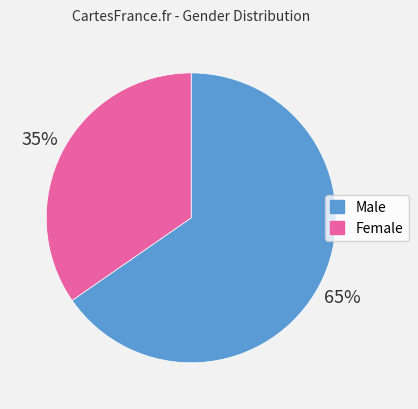

Does Female account for over 50% of the chart?

No